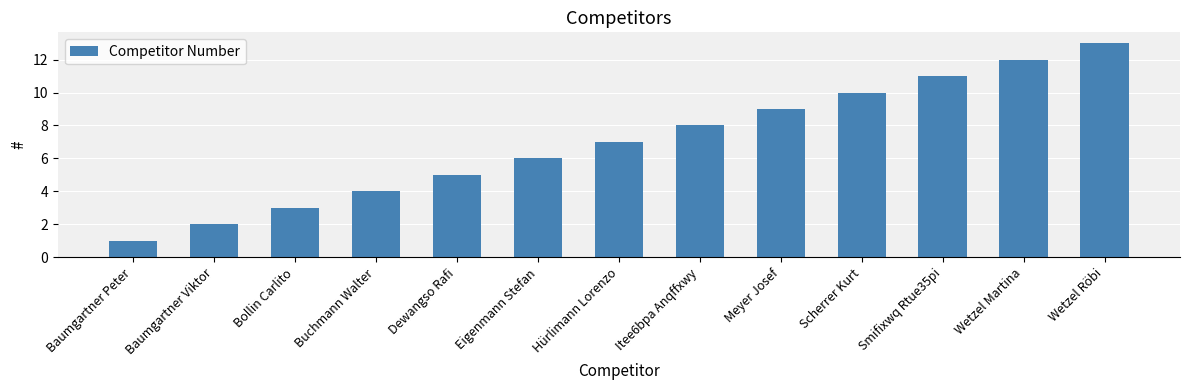

Approximately how many times larger is the value at Wetzel Röbi compared to Smifixwq Rtue35pi?

1.2